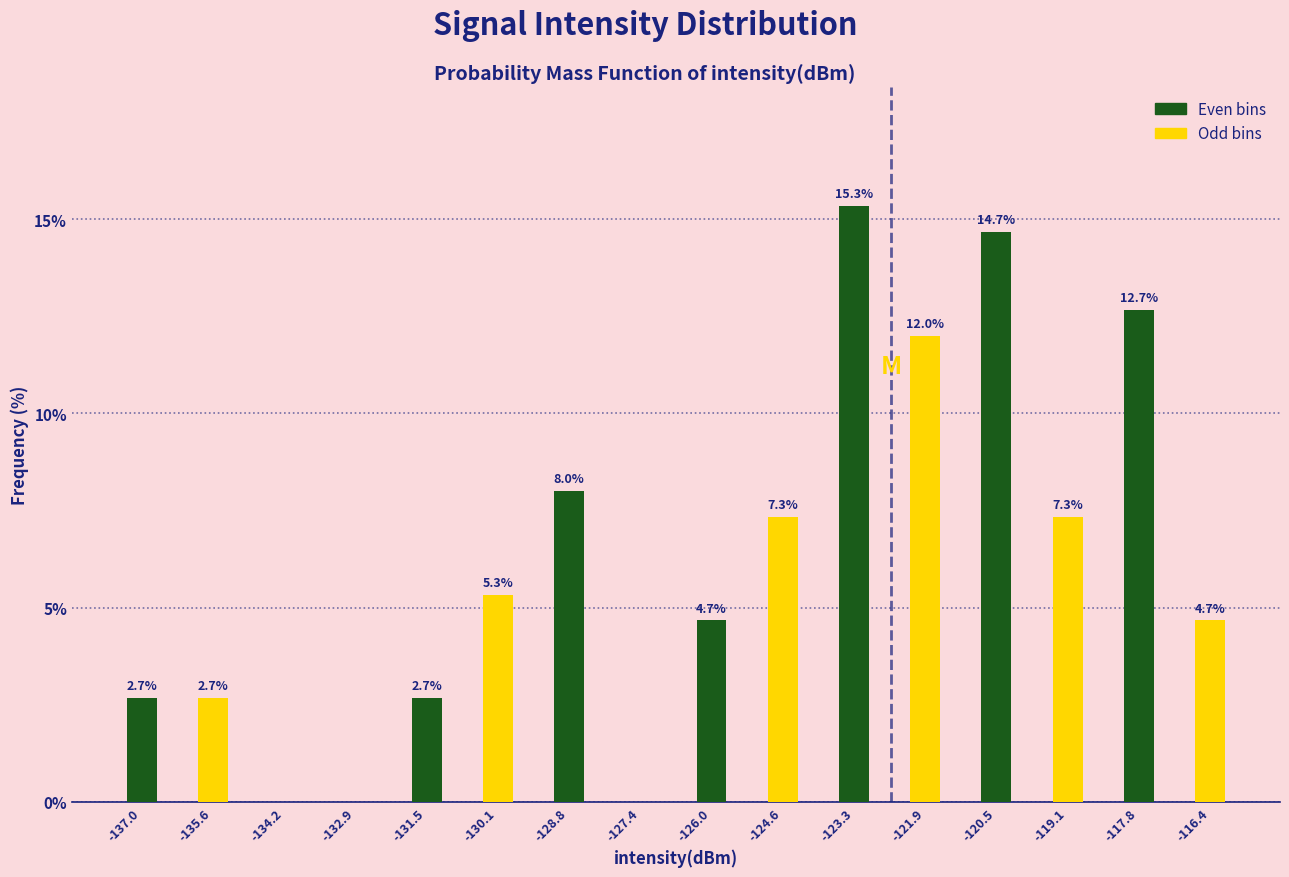

What is the total value across all series at -120.5?

22.0